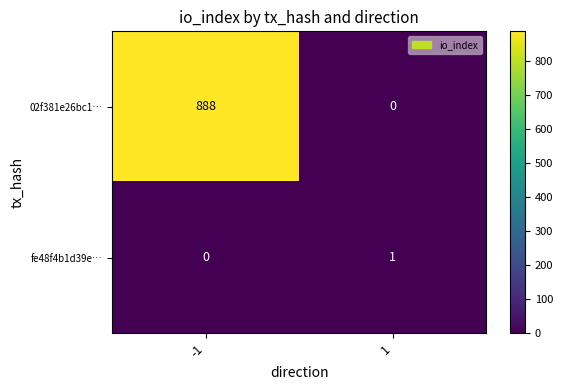

Between -1 and 1, which series saw the biggest shift?

02f381e26bc1…